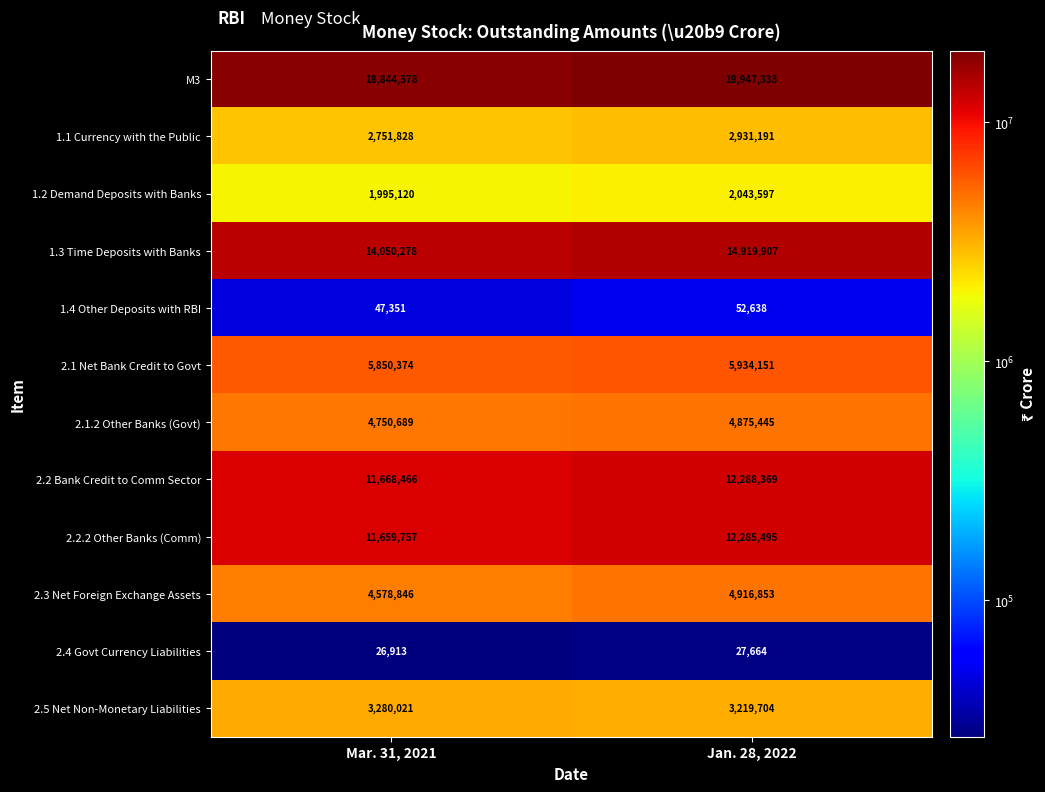

Where is 2.1.2 Other Banks (Govt) nearest to the value 4813067?

Mar. 31, 2021